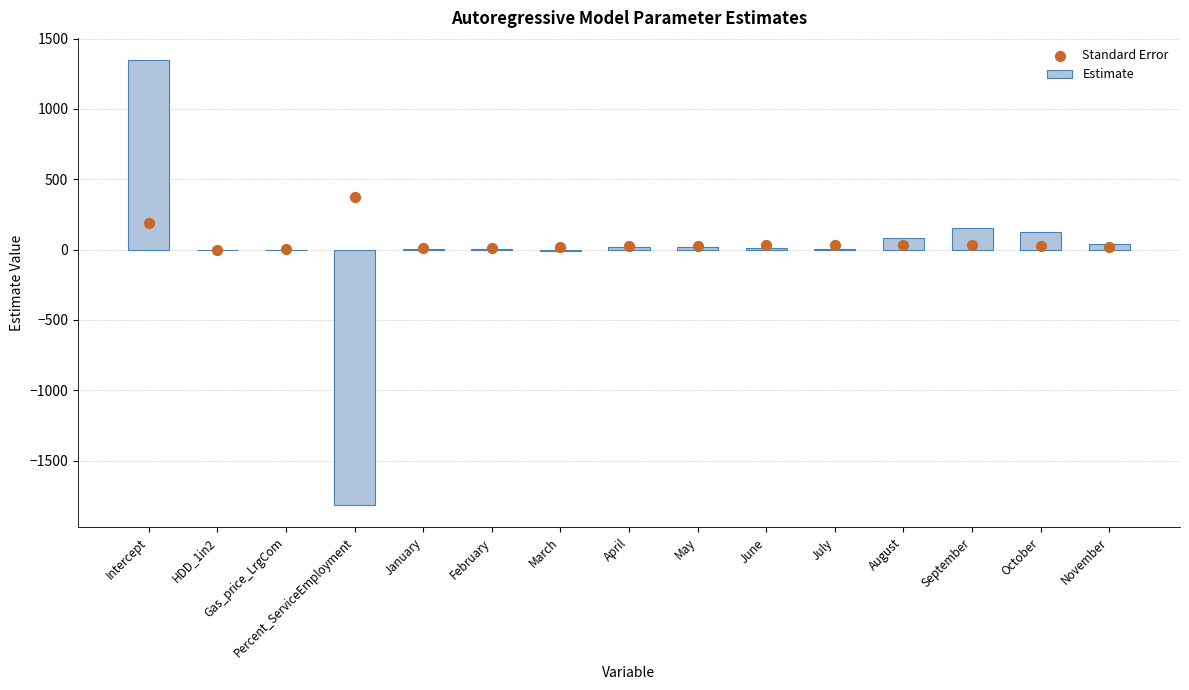

Which series reaches the maximum Y coordinate?

Estimate